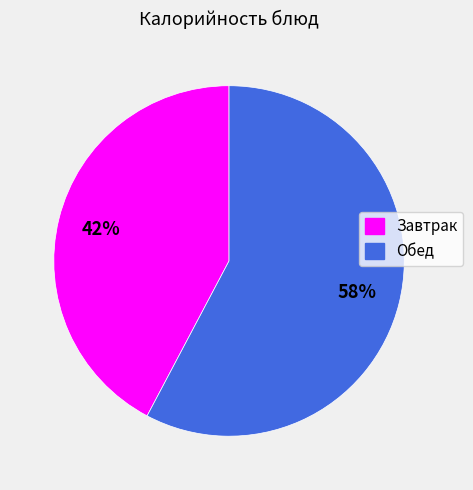

Does any single category account for the majority?

Yes